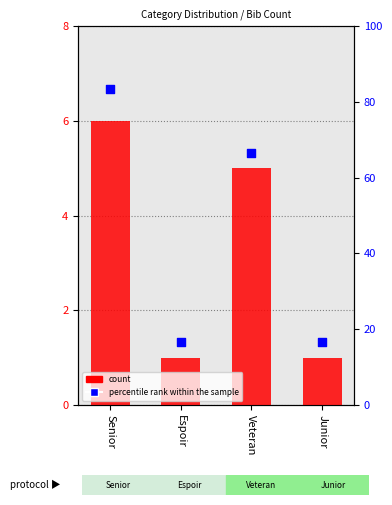

Which series has the largest Y range (max minus min)?

percentile rank within the sample